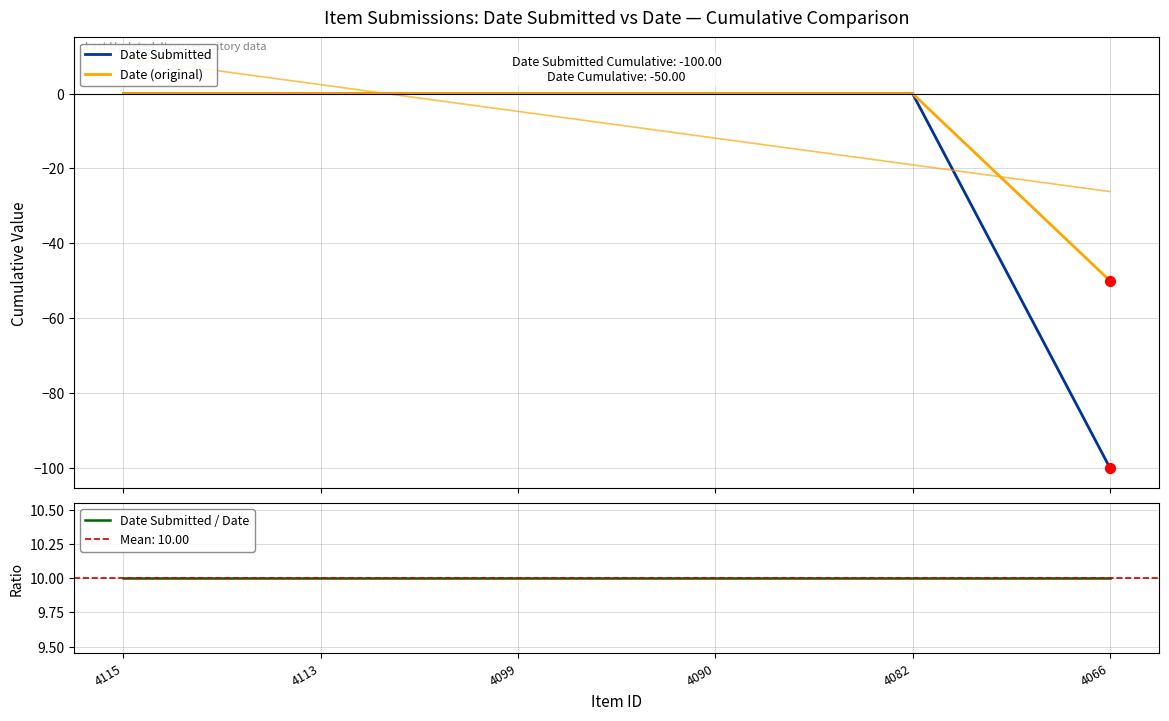

Which series has the widest spread of Y values?

Date Submitted